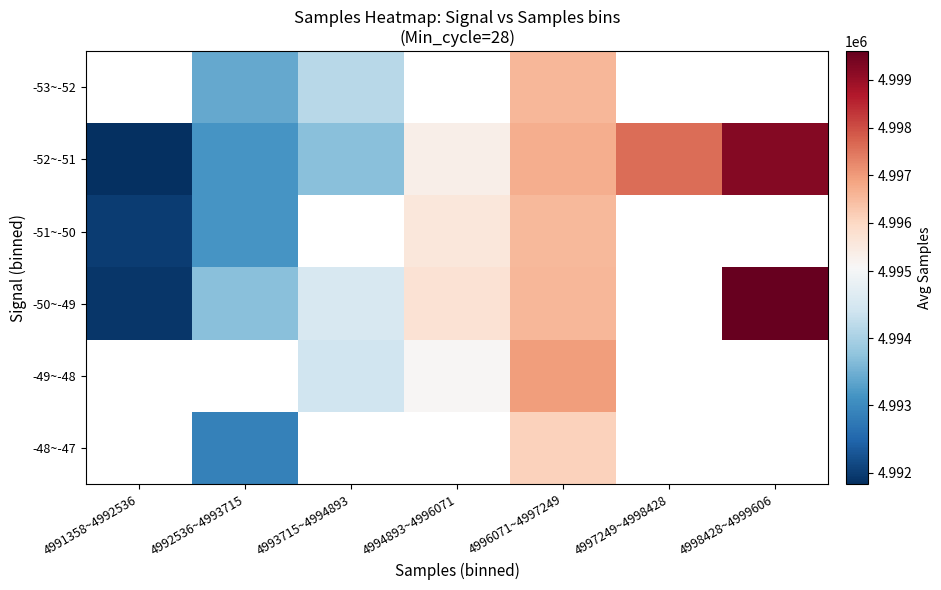

Which category has the lowest value across all series?

4991358~4992536